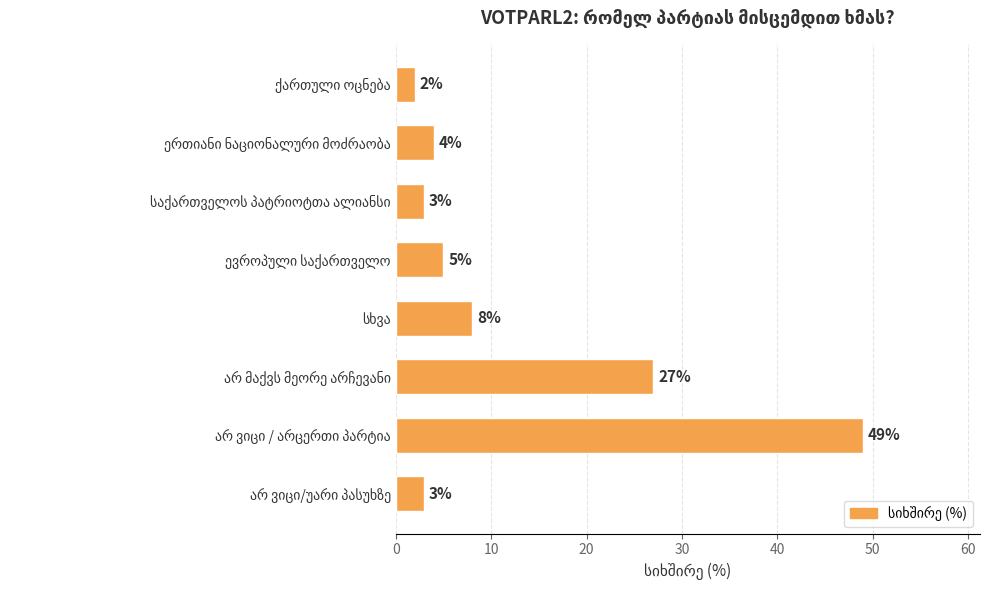

Does the chart contain stacked bars?

No